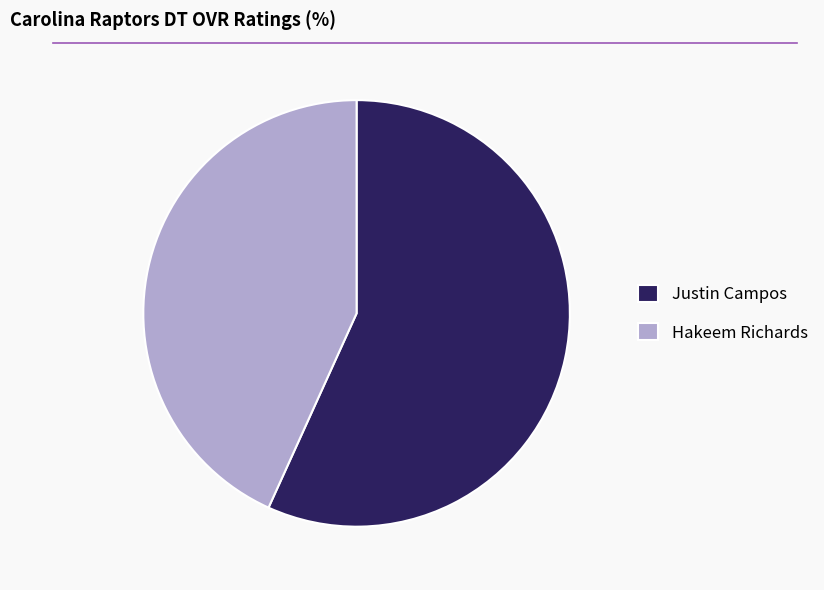

Is the sum of Justin Campos and Hakeem Richards greater than half?

Yes